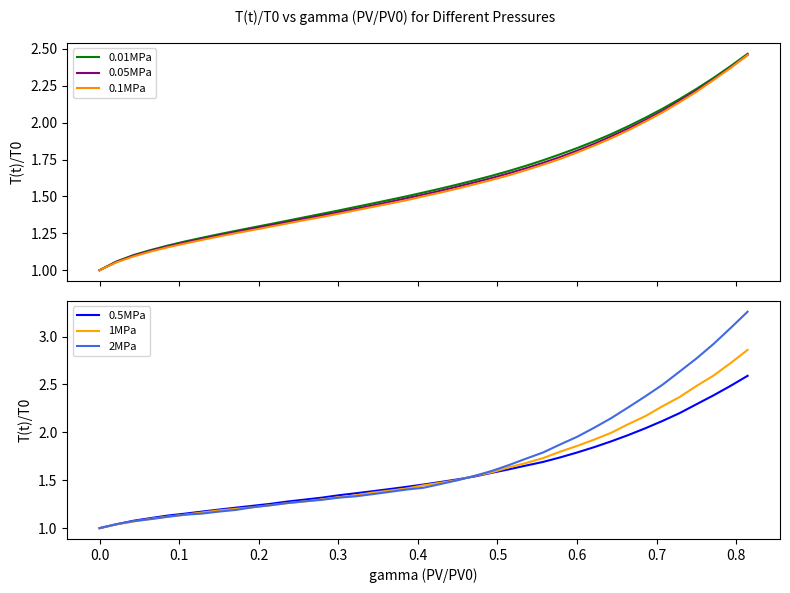

What is the minimum value for 0.1MPa?

1.0